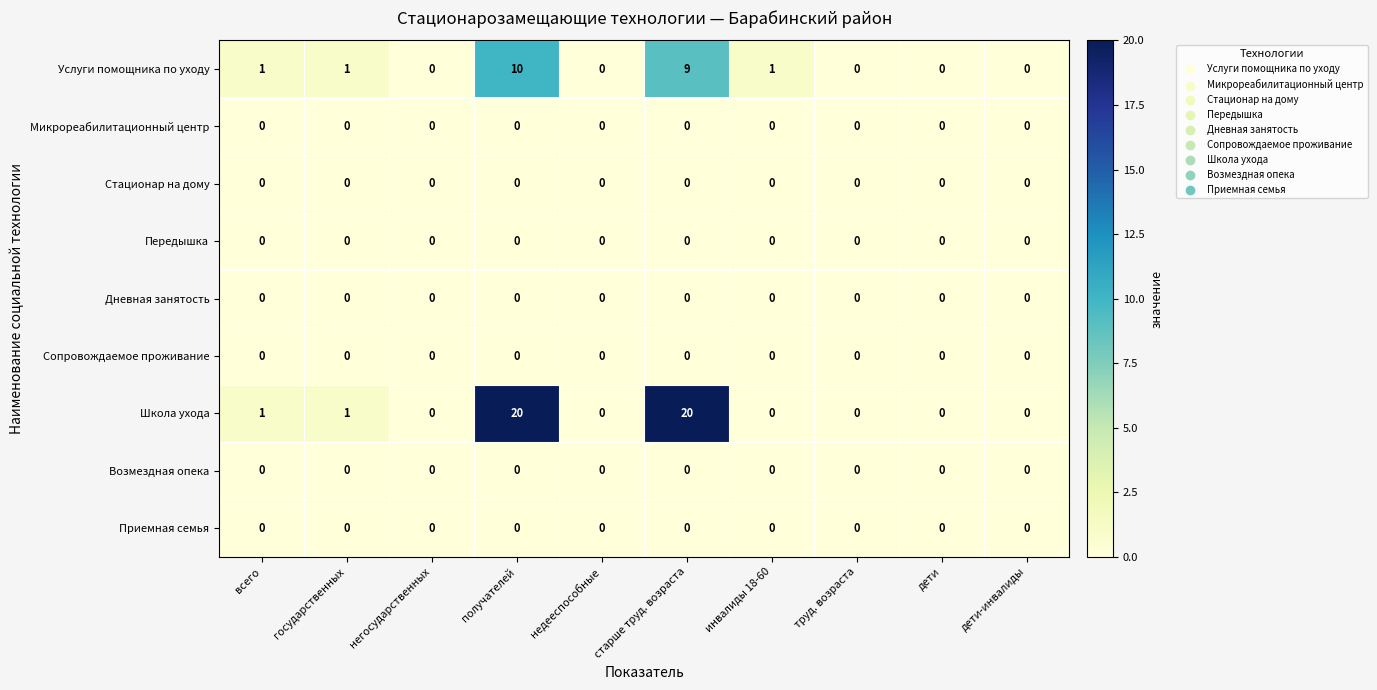

What is the maximum value shown in the chart?

20